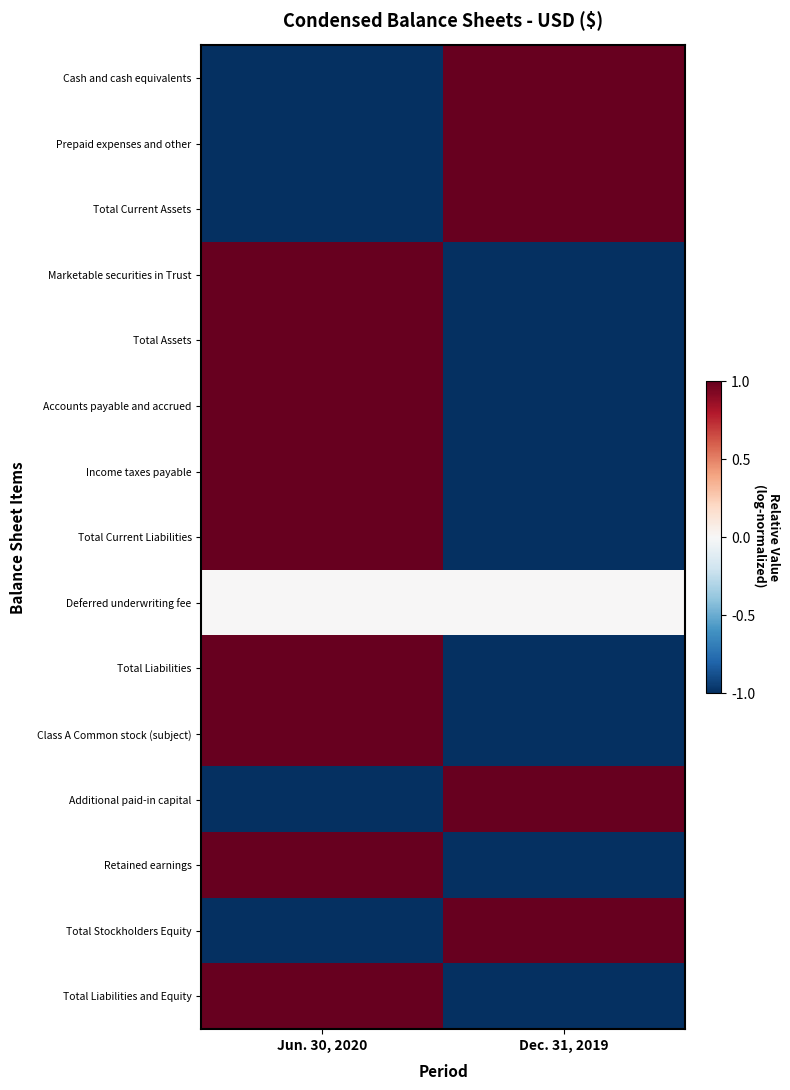

Count the number of categories in the chart.

2